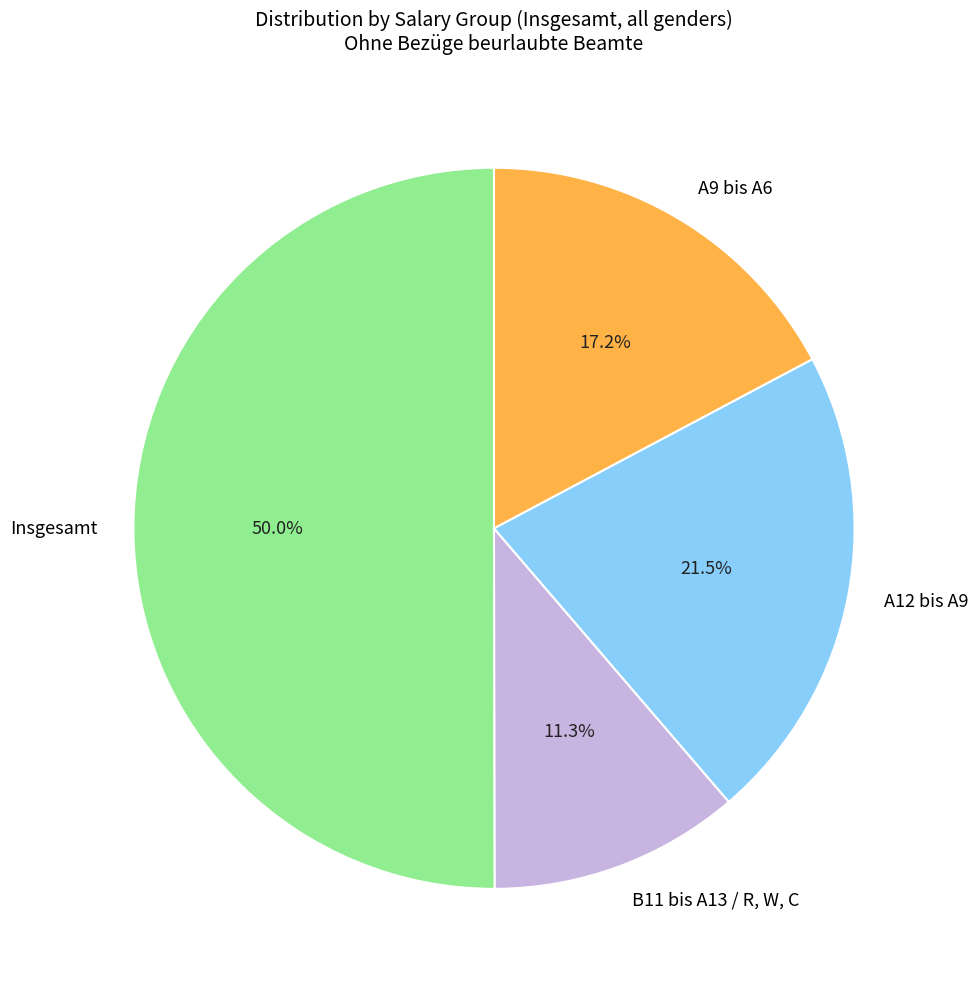

Combined, what portion of the pie is A12 bis A9 and Insgesamt?

71.5%